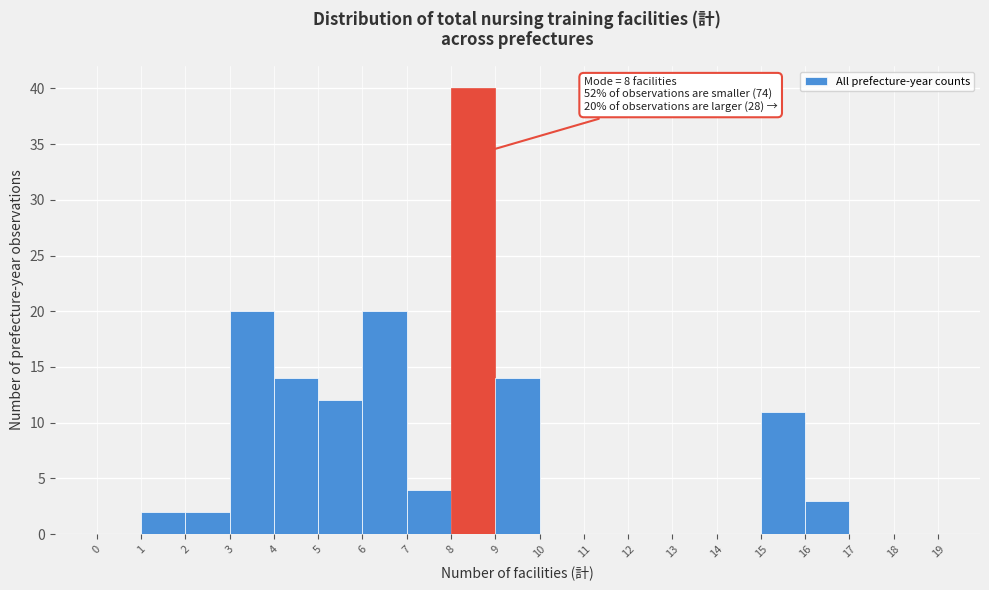

Over which range of the x-axis is the bar tallest?

8 to 9